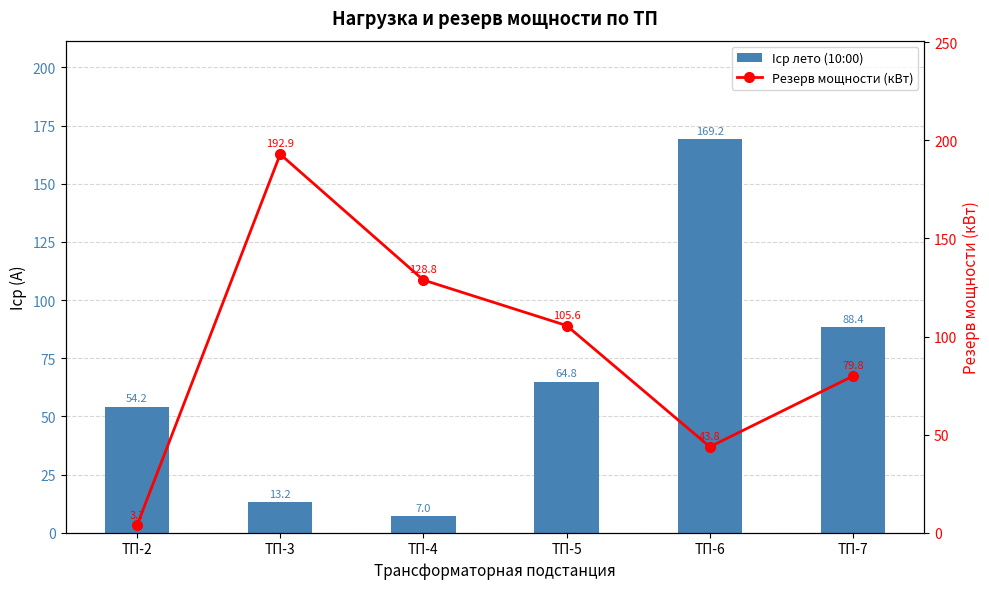

Reading left to right, what are all the values shown in this chart?

Iср лето (10:00): 54.2	13.2	7.0	64.8	169.2	88.4
Резерв мощности (кВт): 3.7	192.9	128.8	105.6	43.8	79.8